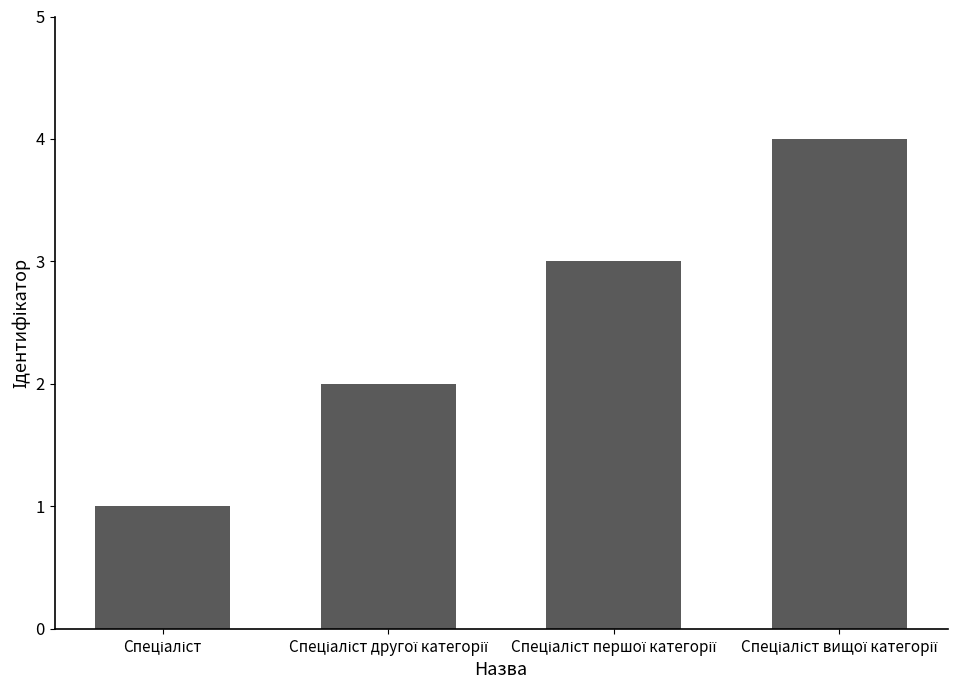

What is the maximum value shown in the chart?

4